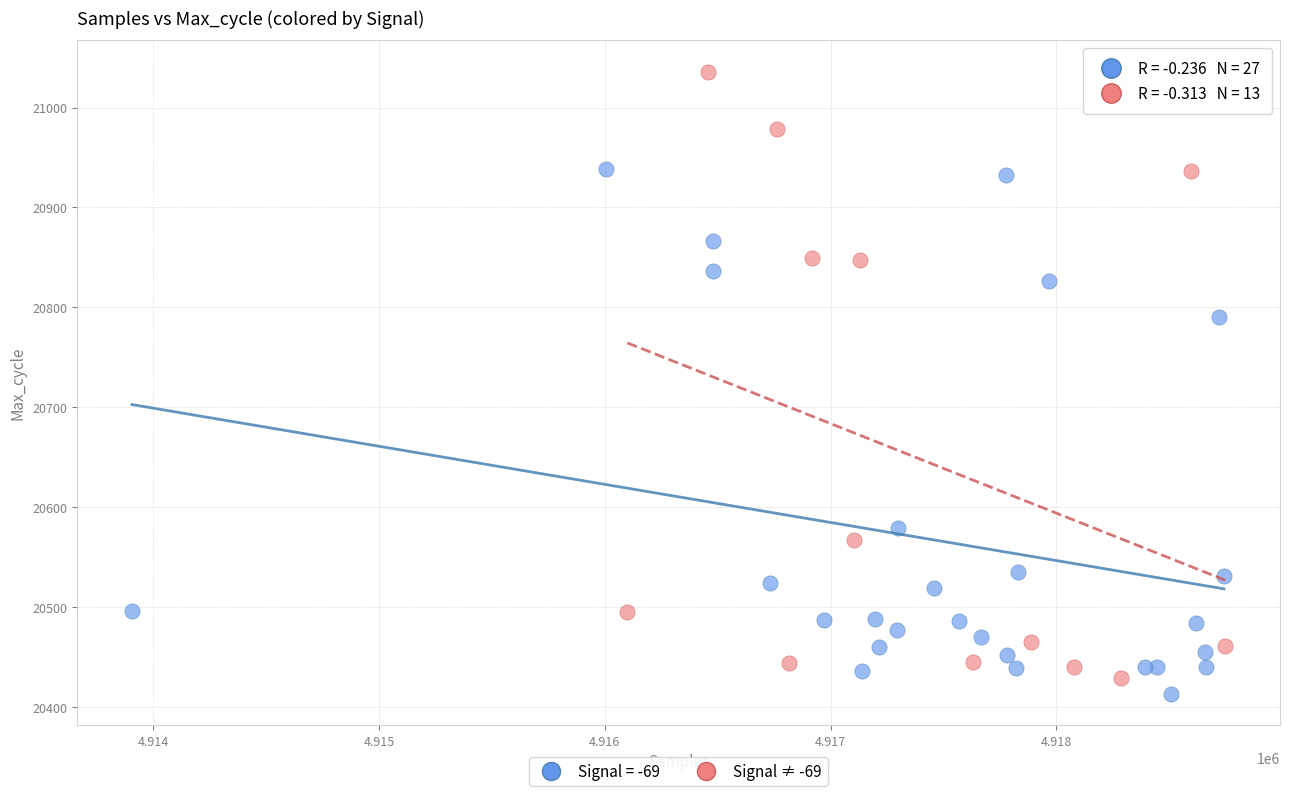

Which series reaches the maximum Y coordinate?

Signal ≠ -69